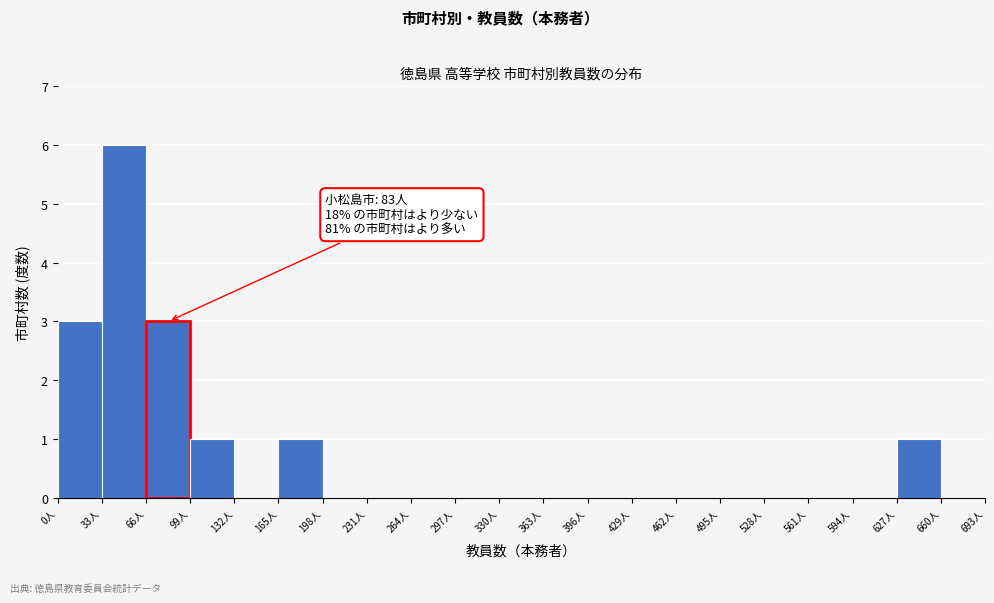

Over which range of the x-axis is the bar tallest?

33 to 66